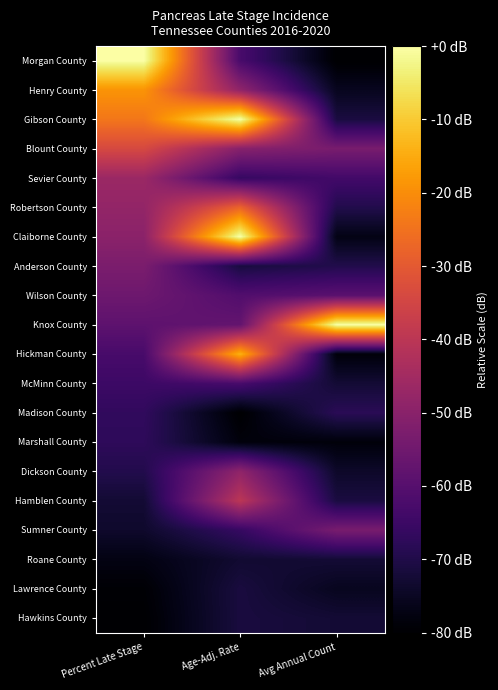

Reading right to left, extract all data points from this chart.

Morgan County: Avg Annual Count=-80.0	Age-Adj. Rate=-62.6	Percent Late Stage=-0.0
Henry County: Avg Annual Count=-75.6	Age-Adj. Rate=-48.7	Percent Late Stage=-18.8
Gibson County: Avg Annual Count=-71.1	Age-Adj. Rate=-0.0	Percent Late Stage=-24.1
Blount County: Avg Annual Count=-53.3	Age-Adj. Rate=-50.4	Percent Late Stage=-34.0
Sevier County: Avg Annual Count=-63.7	Age-Adj. Rate=-66.1	Percent Late Stage=-46.5
Robertson County: Avg Annual Count=-69.6	Age-Adj. Rate=-27.8	Percent Late Stage=-48.1
Claiborne County: Avg Annual Count=-77.0	Age-Adj. Rate=-0.0	Percent Late Stage=-49.7
Anderson County: Avg Annual Count=-69.6	Age-Adj. Rate=-71.3	Percent Late Stage=-52.8
Wilson County: Avg Annual Count=-59.3	Age-Adj. Rate=-60.9	Percent Late Stage=-55.4
Knox County: Avg Annual Count=-0.0	Age-Adj. Rate=-57.4	Percent Late Stage=-58.6
Hickman County: Avg Annual Count=-78.5	Age-Adj. Rate=-13.9	Percent Late Stage=-62.7
McMinn County: Avg Annual Count=-72.6	Age-Adj. Rate=-62.6	Percent Late Stage=-64.8
Madison County: Avg Annual Count=-68.1	Age-Adj. Rate=-80.0	Percent Late Stage=-66.9
Marshall County: Avg Annual Count=-78.5	Age-Adj. Rate=-78.3	Percent Late Stage=-67.5
Dickson County: Avg Annual Count=-74.1	Age-Adj. Rate=-48.7	Percent Late Stage=-69.5
Hamblen County: Avg Annual Count=-71.1	Age-Adj. Rate=-40.0	Percent Late Stage=-72.7
Sumner County: Avg Annual Count=-53.3	Age-Adj. Rate=-66.1	Percent Late Stage=-73.7
Roane County: Avg Annual Count=-72.6	Age-Adj. Rate=-73.0	Percent Late Stage=-77.4
Lawrence County: Avg Annual Count=-75.6	Age-Adj. Rate=-71.3	Percent Late Stage=-79.5
Hawkins County: Avg Annual Count=-72.6	Age-Adj. Rate=-71.3	Percent Late Stage=-80.0